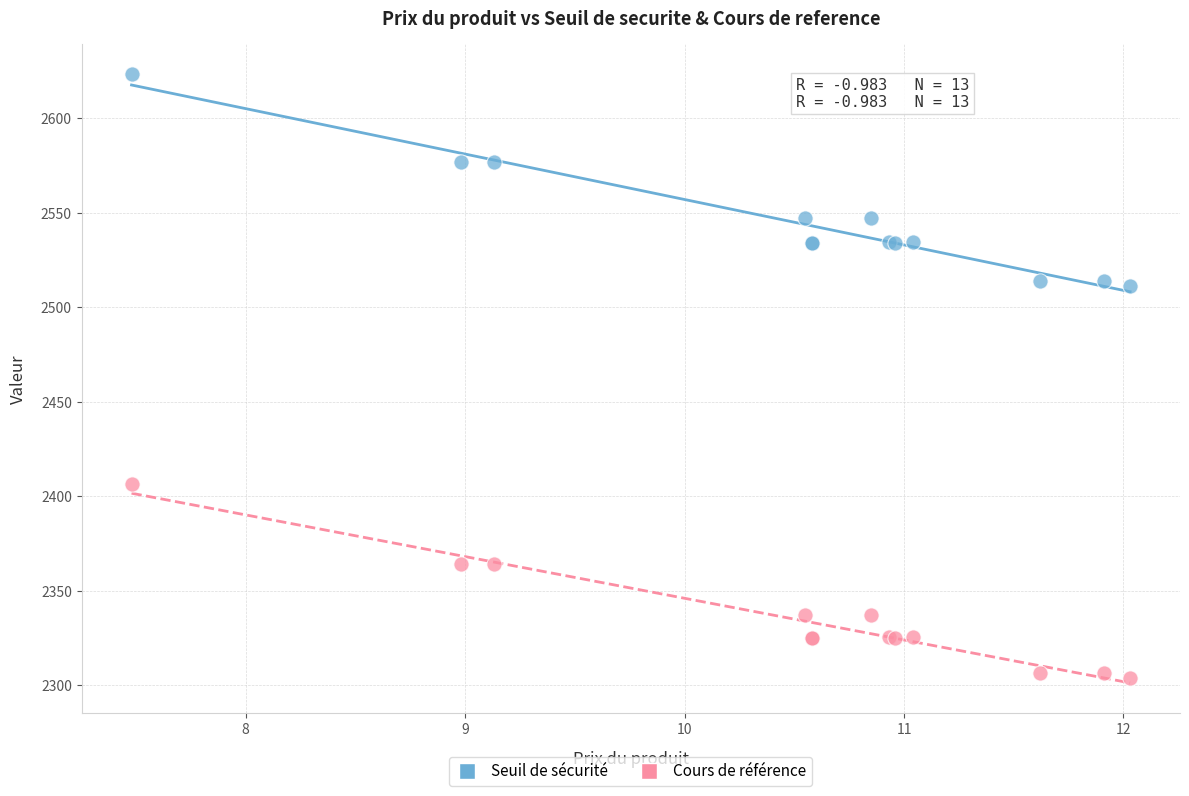

What is the X range (max minus min) for the scatter plot?

4.5